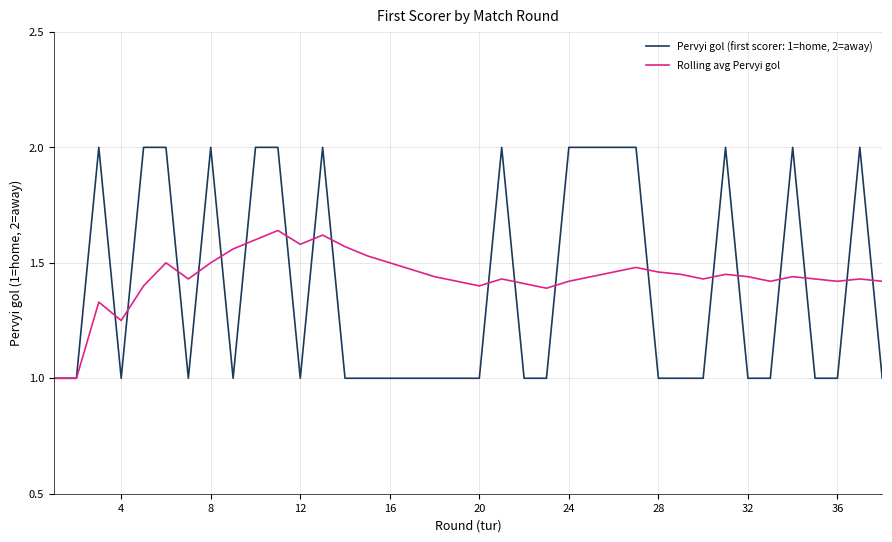

Rank the series by their average value, from highest to lowest.

Rolling avg Pervyi gol, Pervyi gol (first scorer: 1=home, 2=away)